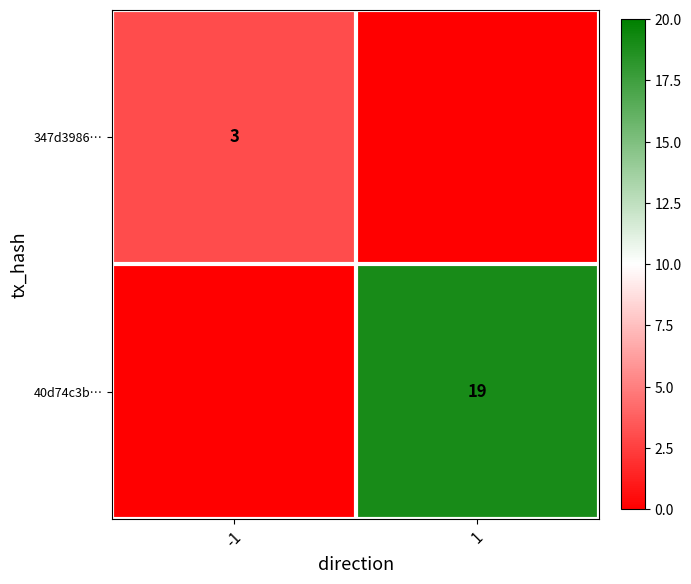

Which series has the largest range (max minus min)?

40d74c3b…